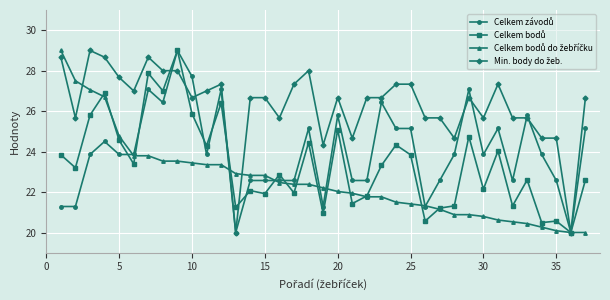

What is the greatest value displayed?

29.0